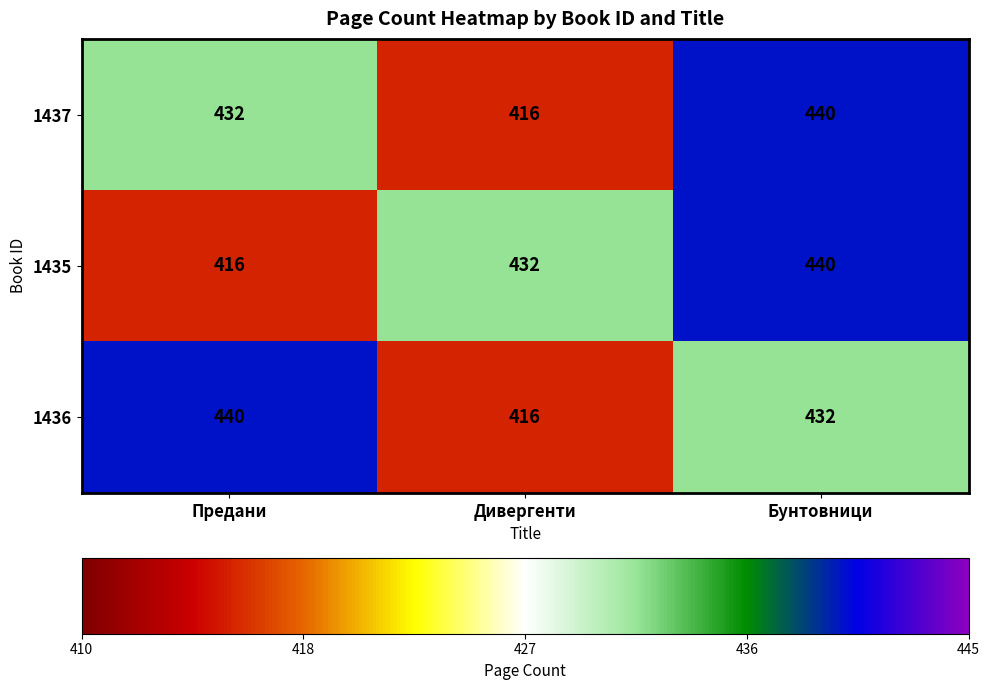

What is the total value across all series at Дивергенти?

1264